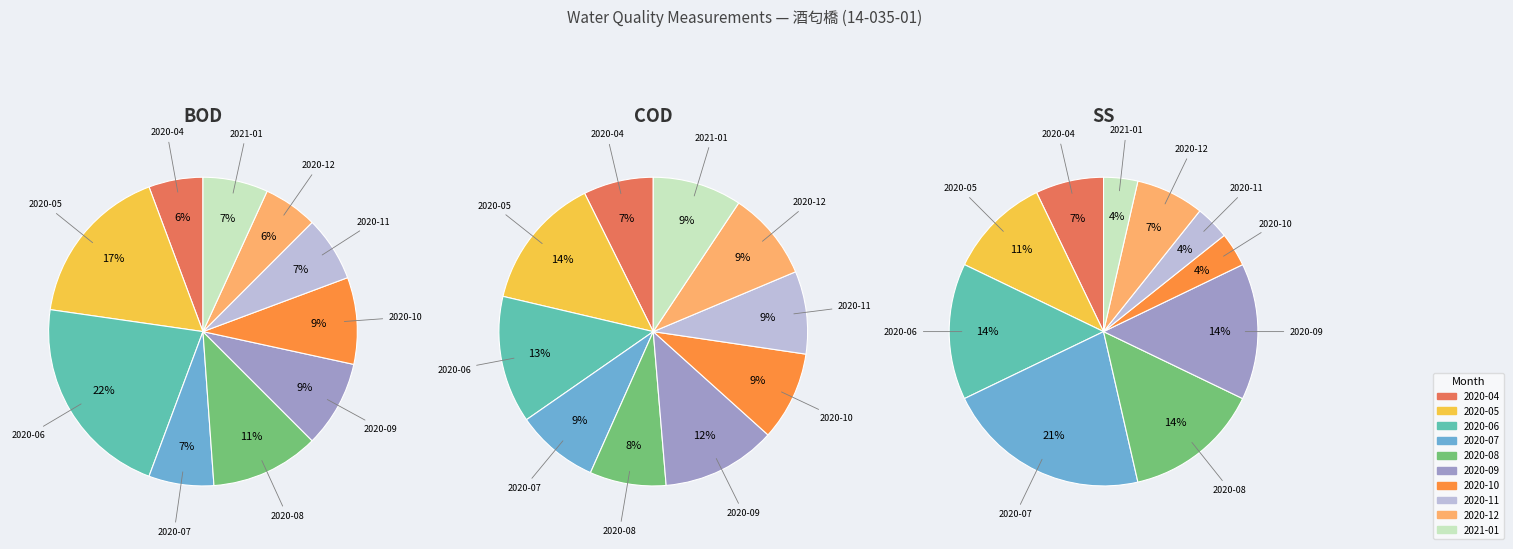

To the nearest percent, what is the difference between the largest and smallest slice percentages?

7%